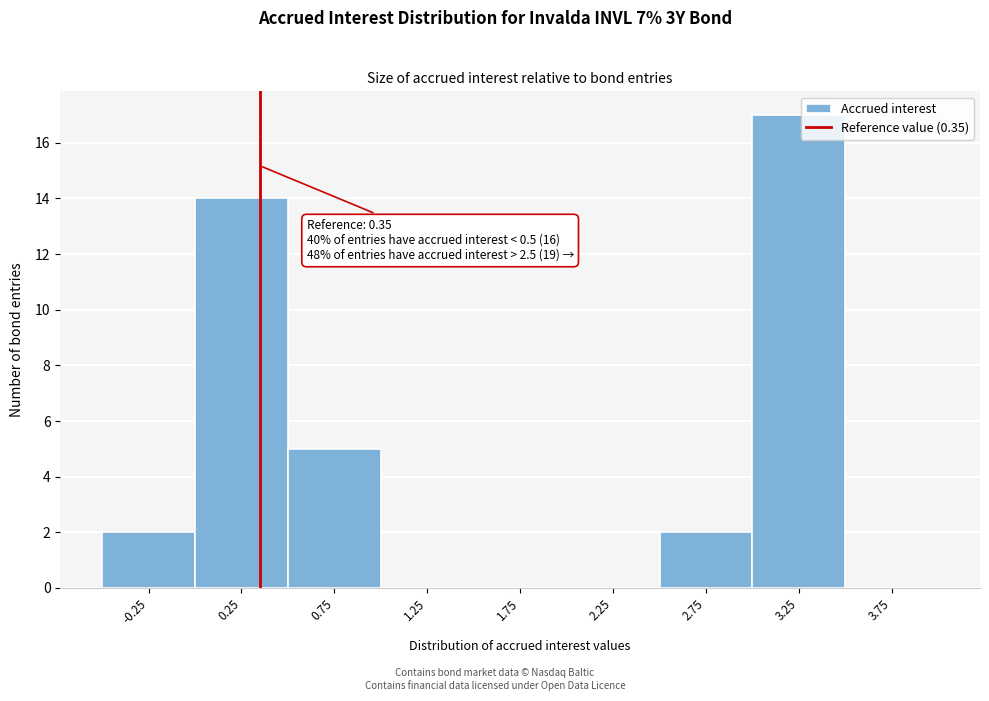

Which range on the x-axis has the tallest bar?

3.0 to 3.5